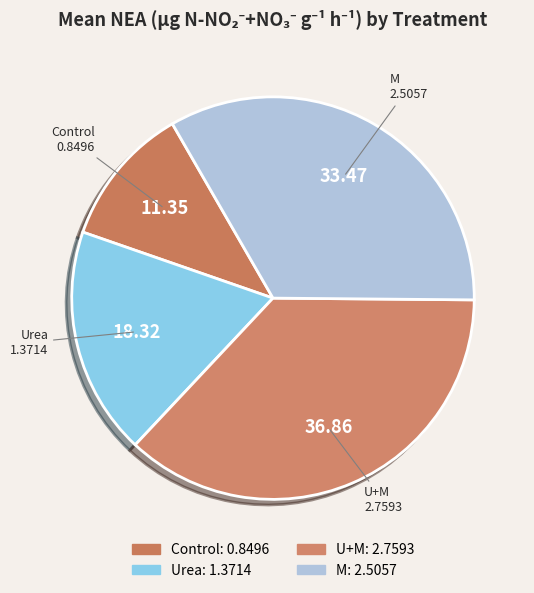

Combined, what portion of the pie is U+M and M?

70.3%